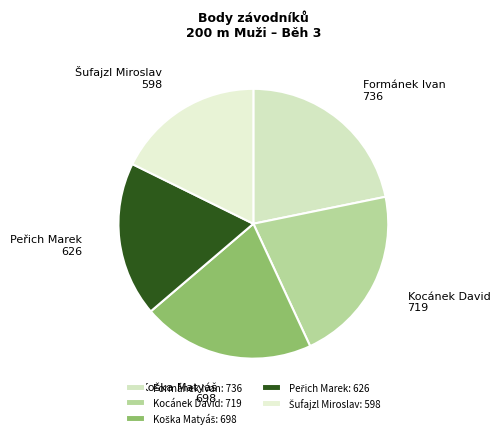

The Formánek Ivan slice represents 22% of the pie. True or false?

True